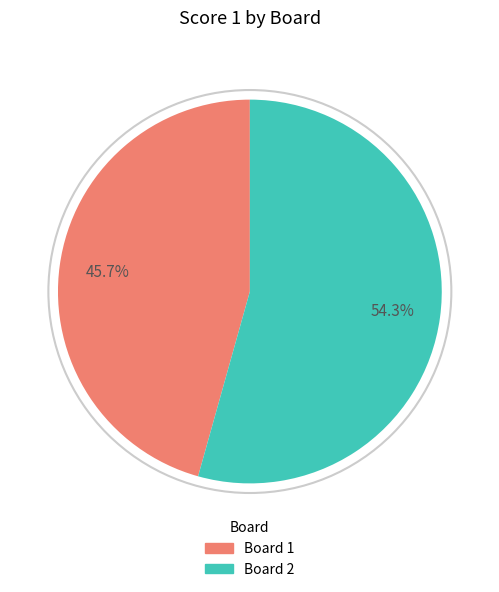

Is Board 1 the majority of the pie?

No